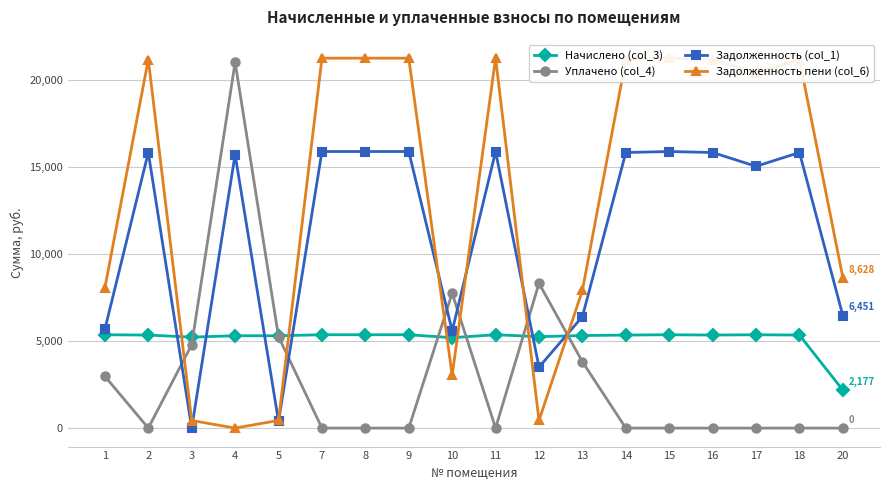

At how many categories does at least one series exceed 18176?

11